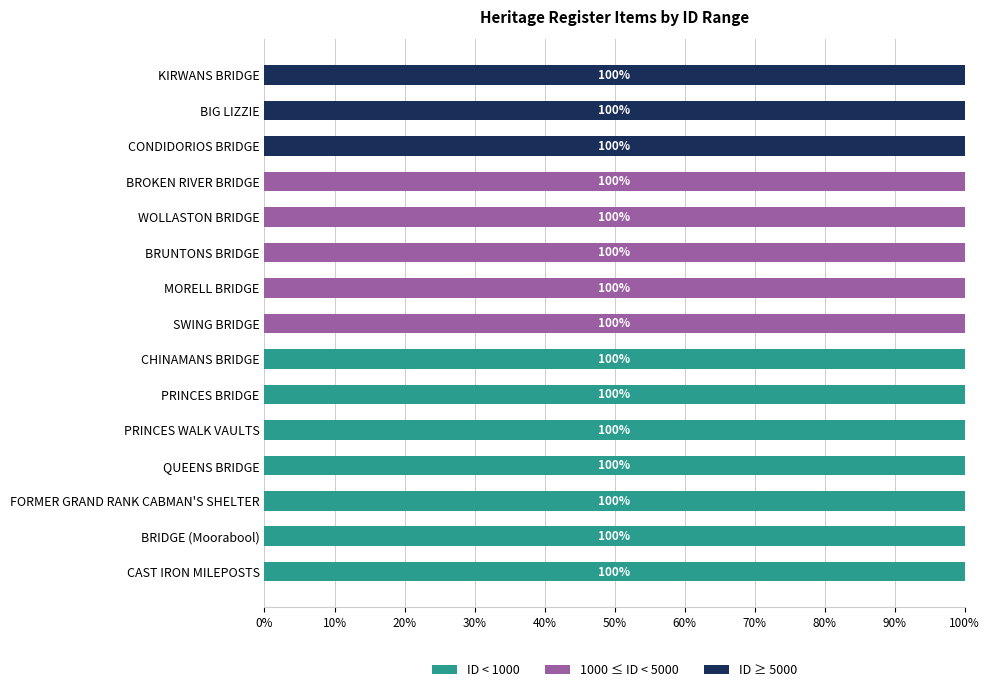

What is the highest value of the ID < 1000 series?

100